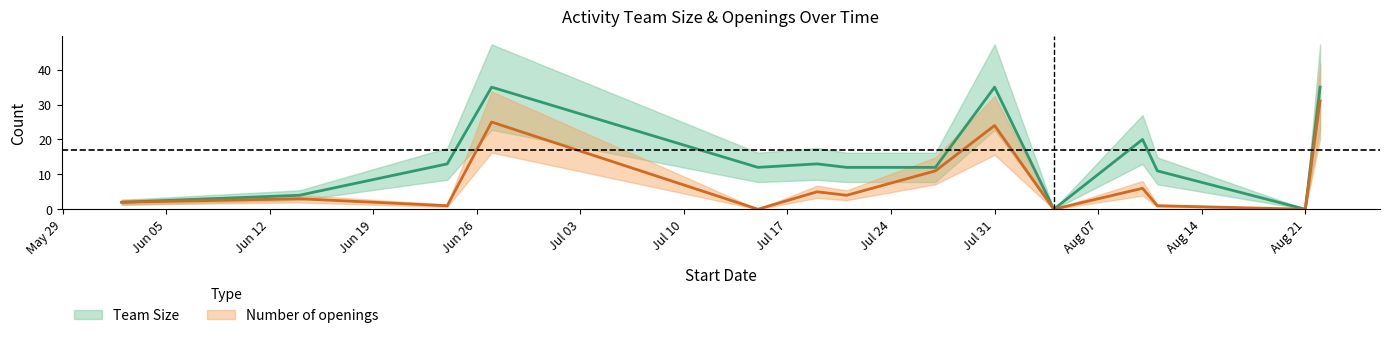

What is the total value across all series at 2018-06-14?

7